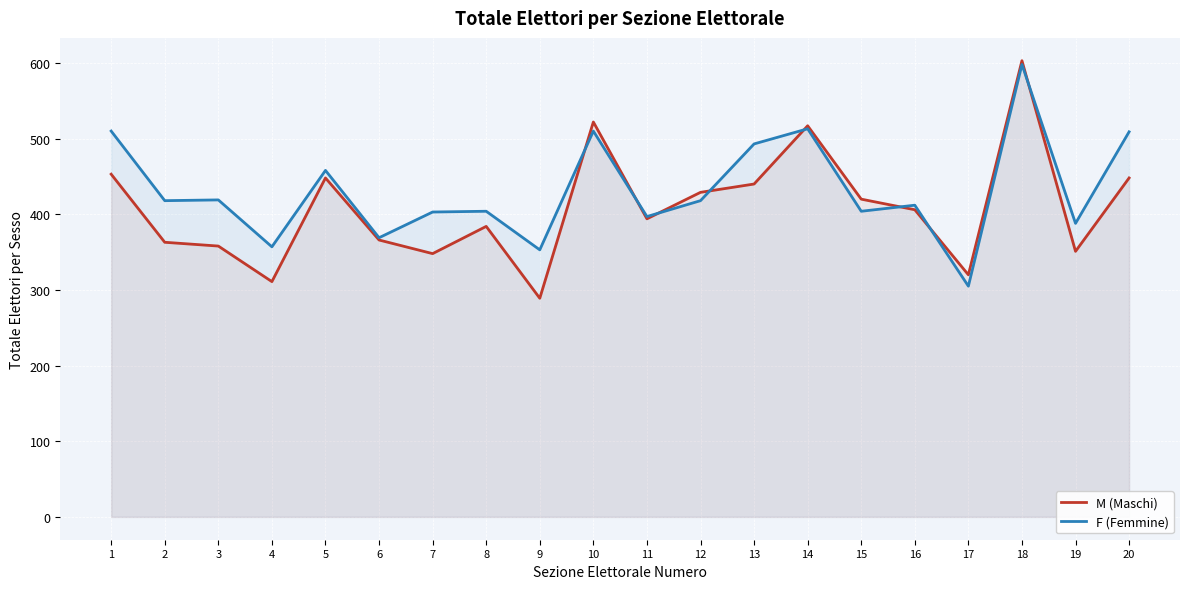

What is the difference between the M (Maschi) values at 2 and 19?

12